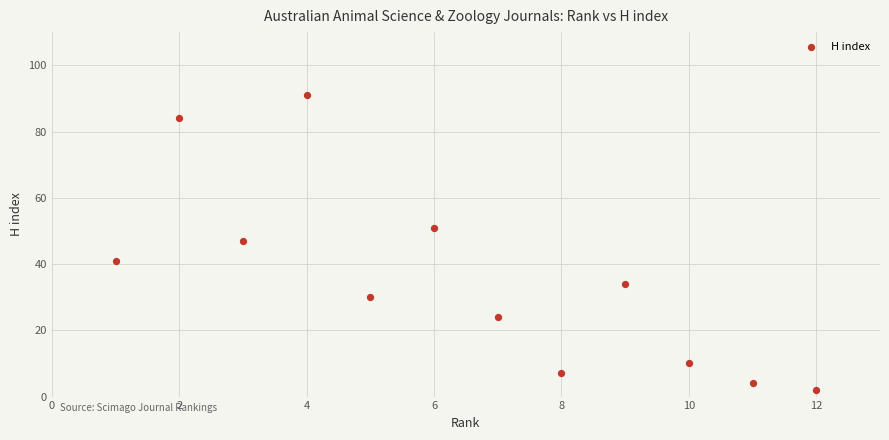

What is the range of Y values (max minus min)?

89